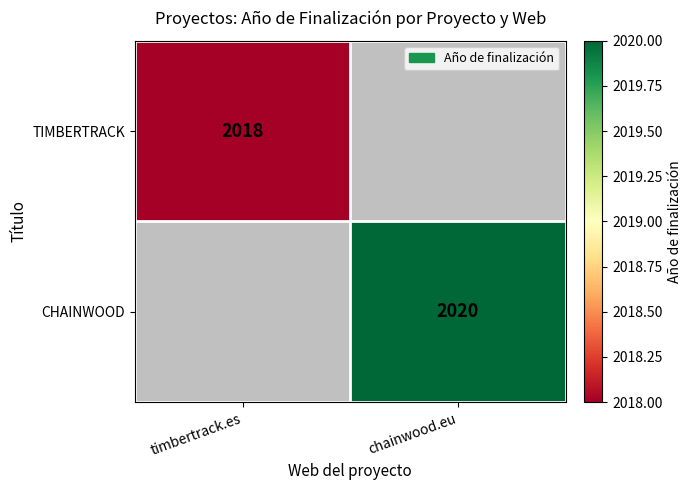

Is it true that TIMBERTRACK equals 2018 at timbertrack.es?

True